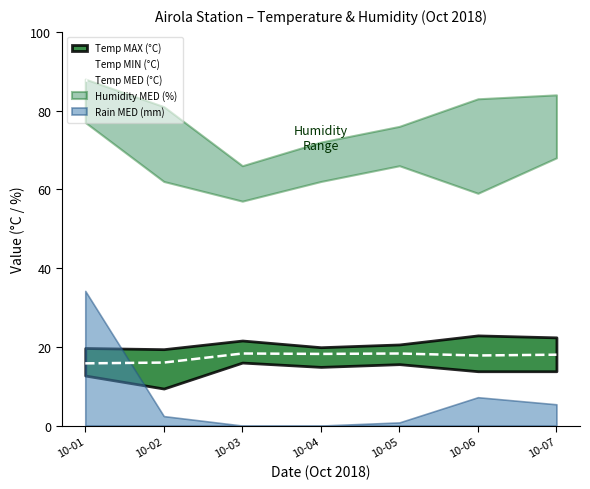

Where does the data first go above 18?

10-03